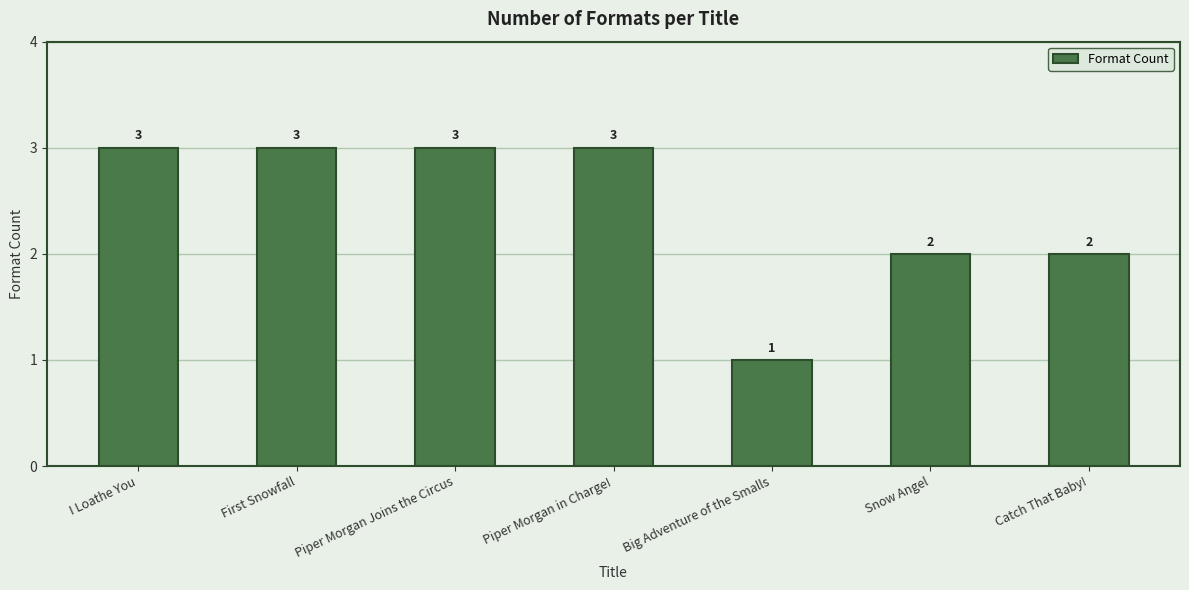

What is the maximum value shown in the chart?

3